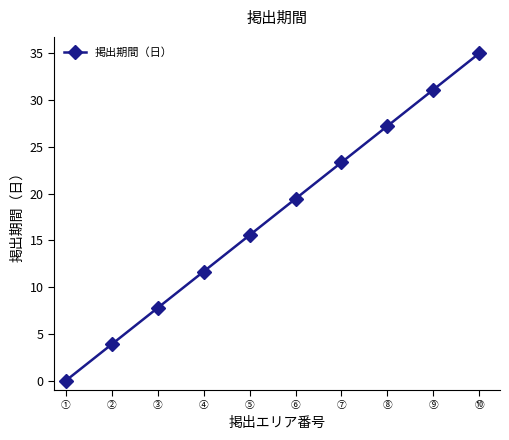

What is the label of the 6th point from the right?

⑤